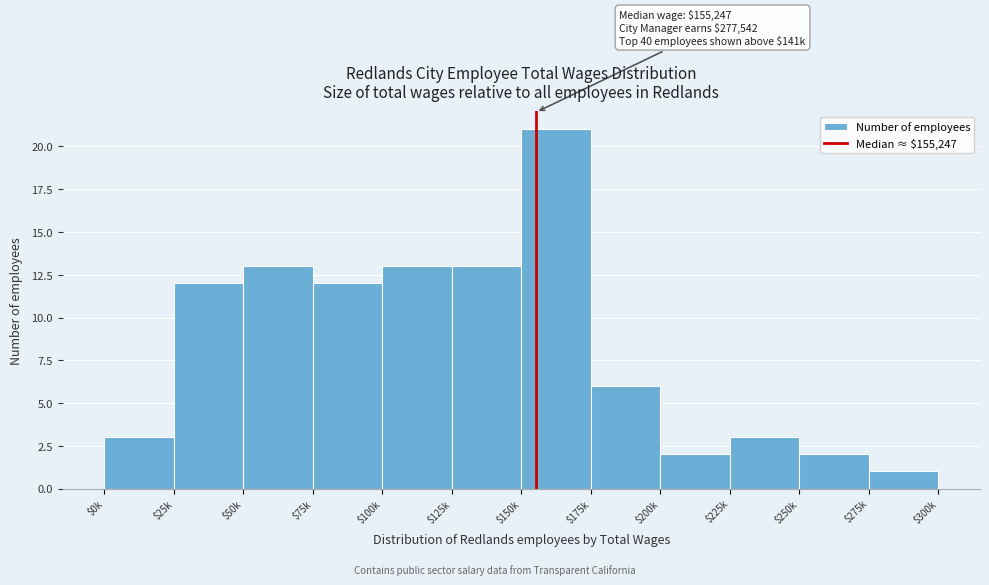

Reading left to right, what are all the values shown in this chart?

3	12	13	12	13	13	21	6	2	3	2	1